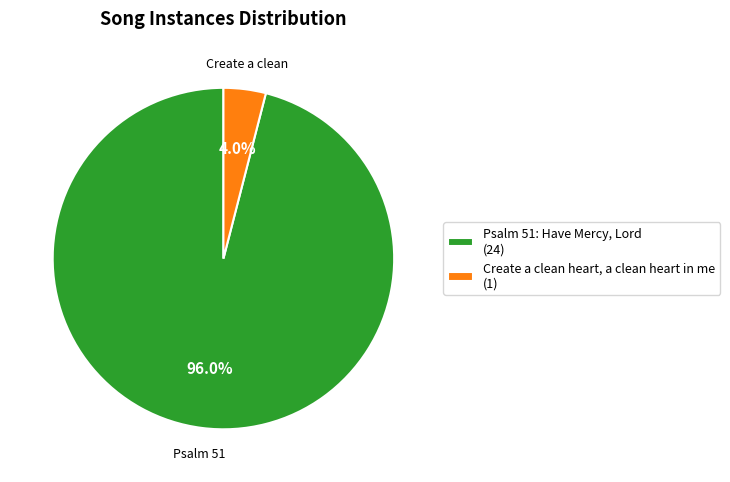

What is the largest slice in the pie chart?

Psalm 51: Have Mercy, Lord